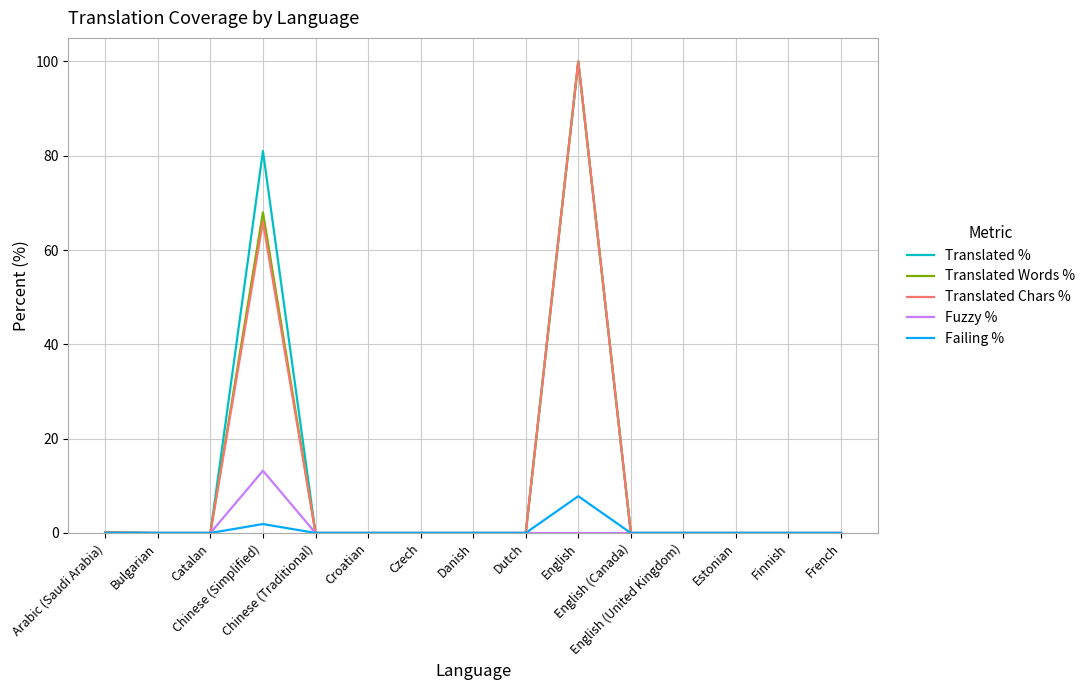

What is the maximum value for Translated Words %?

100.0